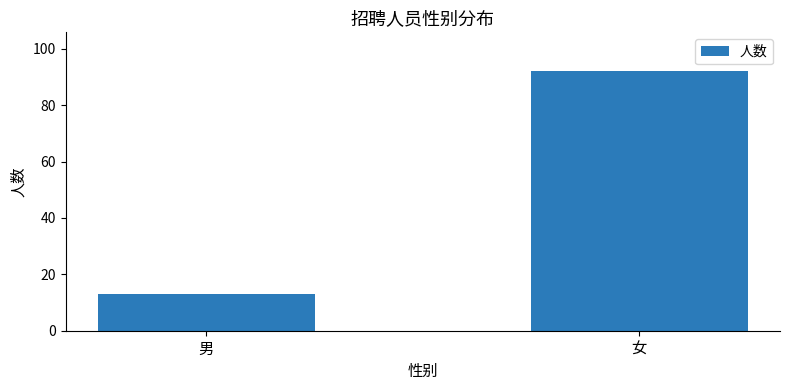

Count the values in the range 13 to 92.

2